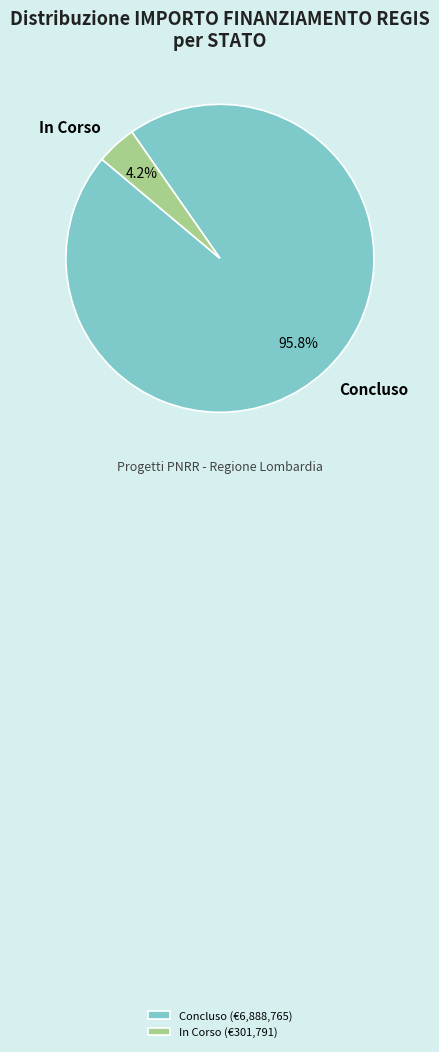

Between Concluso and In Corso, which is larger?

Concluso